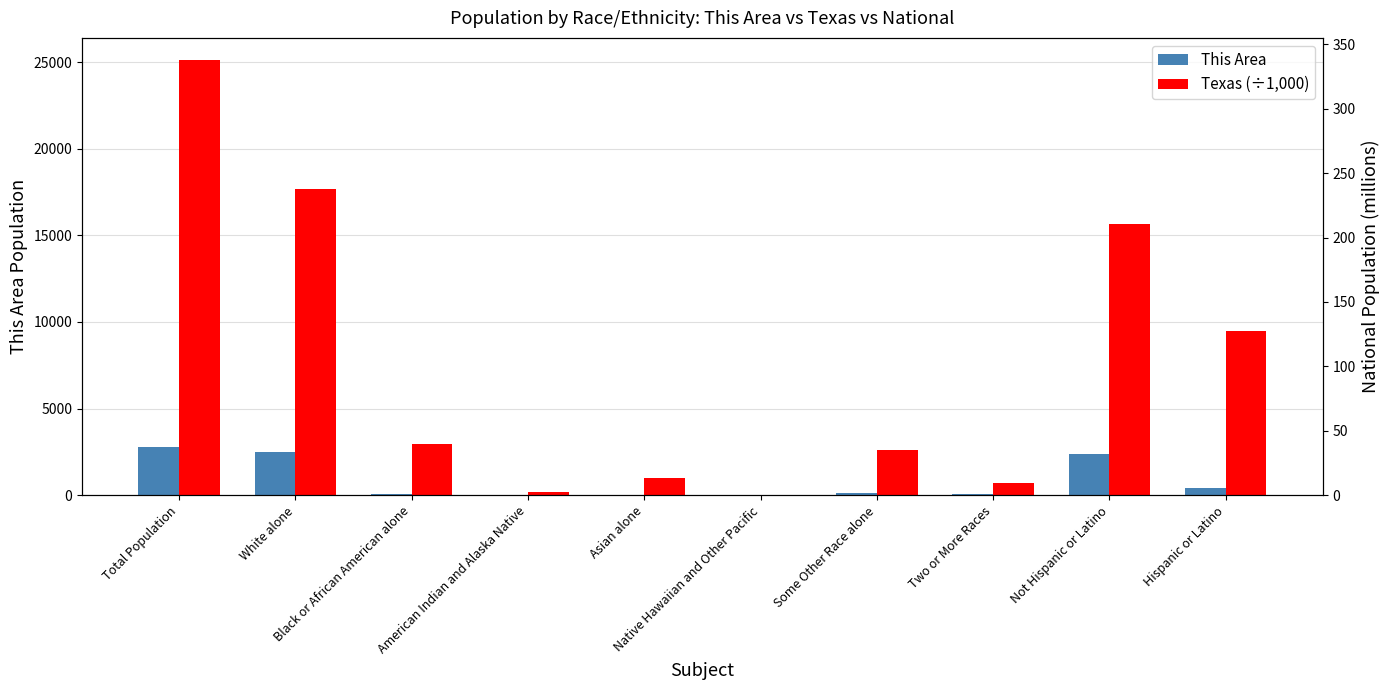

What is the maximum value shown in the chart?

25145.6